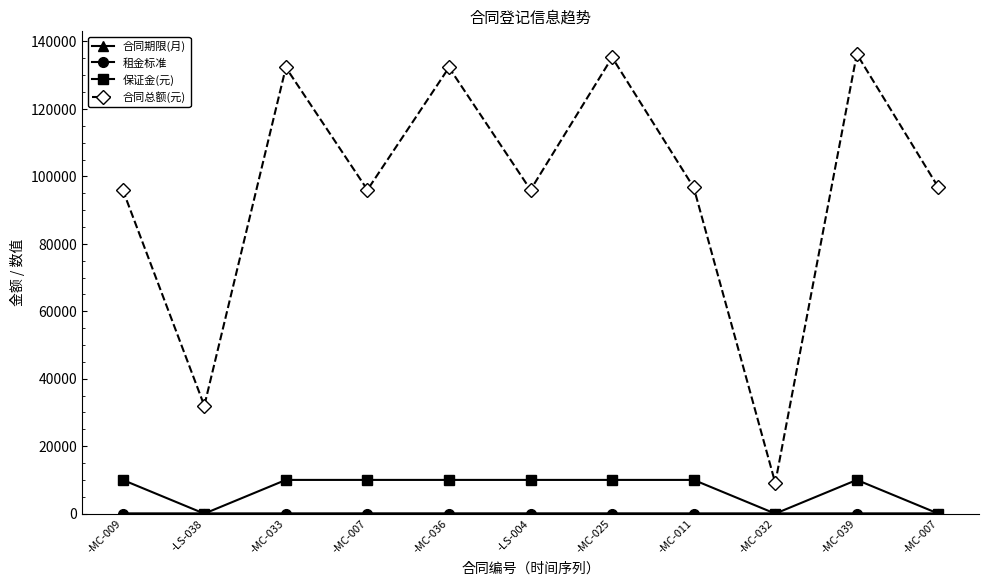

True or false: 保证金(元) has a value of 10000.0 at -MC-039.

True